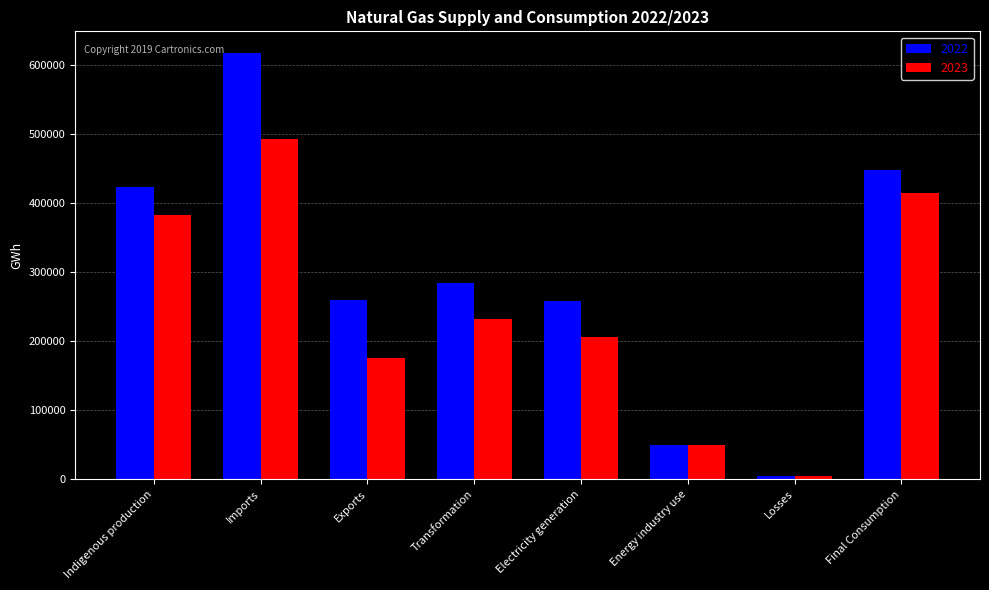

Is it true that 2023 equals 691916.6 at Imports?

False